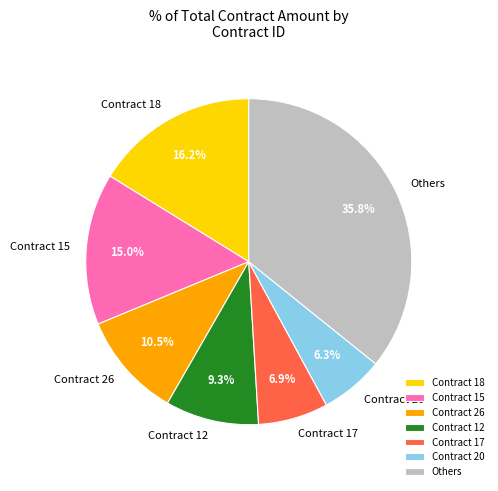

Does any single category account for the majority?

No